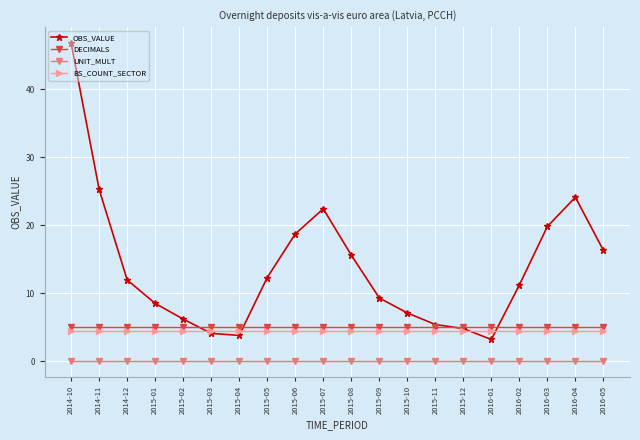

What is the label of the 11th point from the right?

2015-07